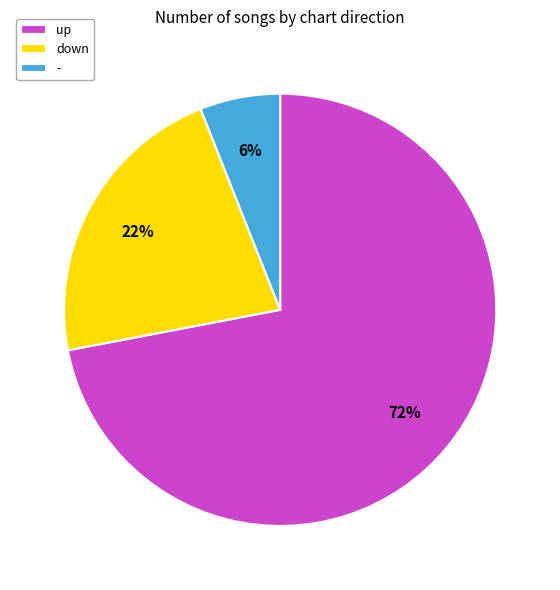

Rank the categories by value from highest to lowest.

up, down, -